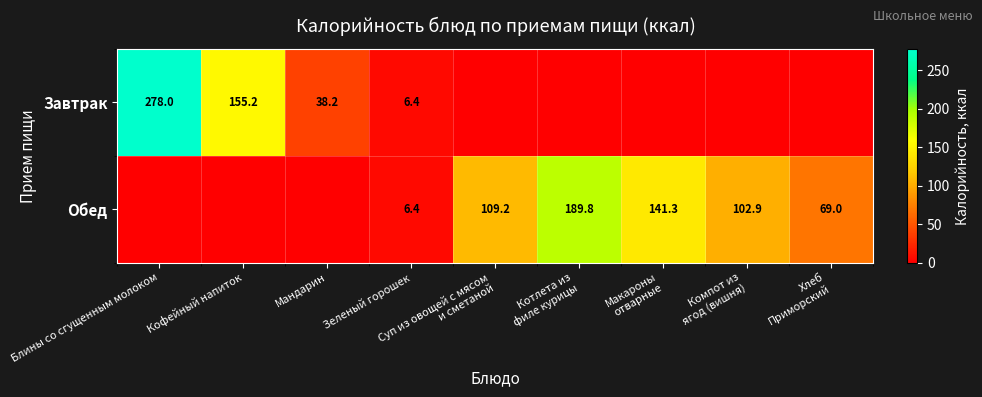

Is it true that Завтрак equals 278.0 at Блины со сгущенным молоком?

True